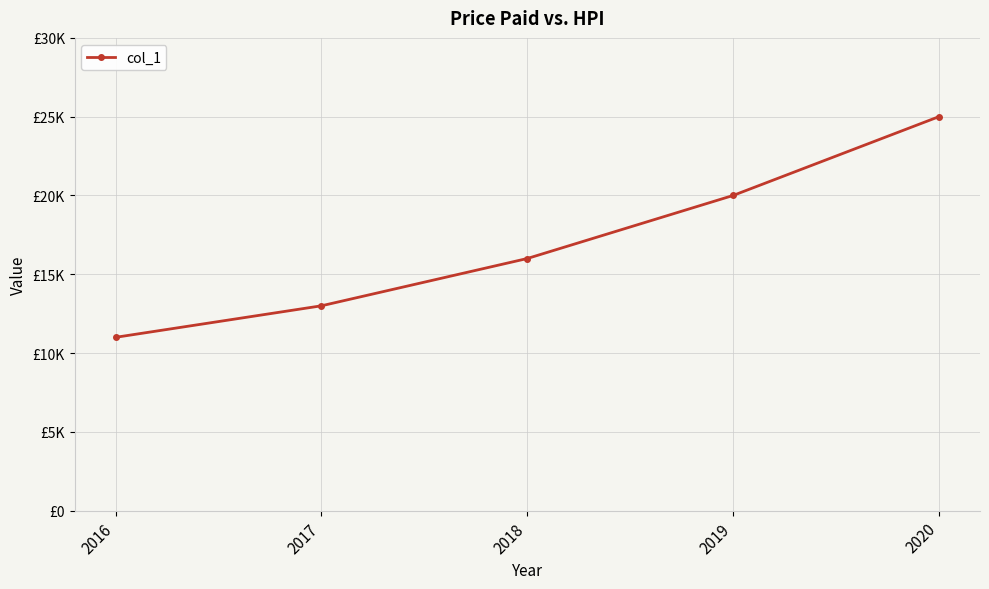

Is it true that the value at 2018 is 16000?

True